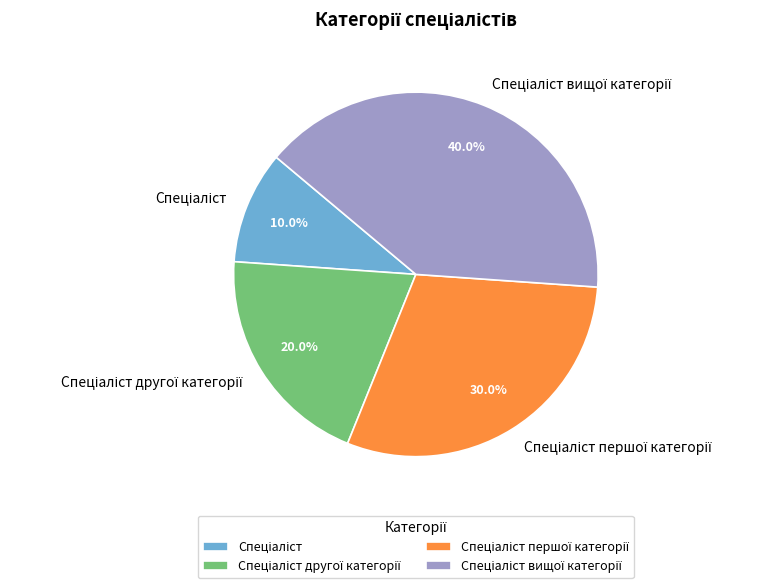

Is there a majority slice in this chart?

No